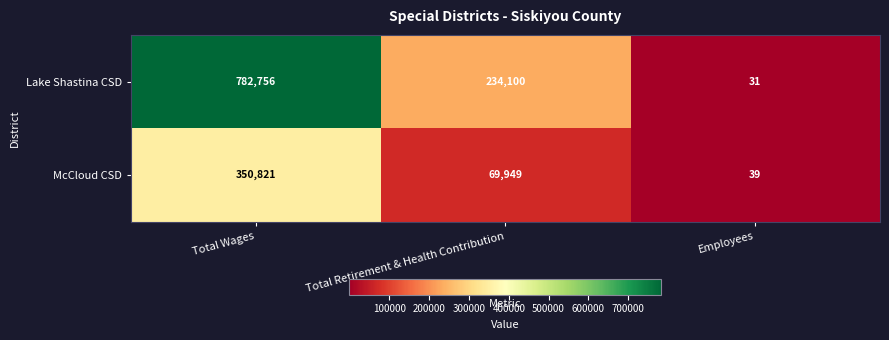

Where does the McCloud CSD series first go above 69949?

Total Wages